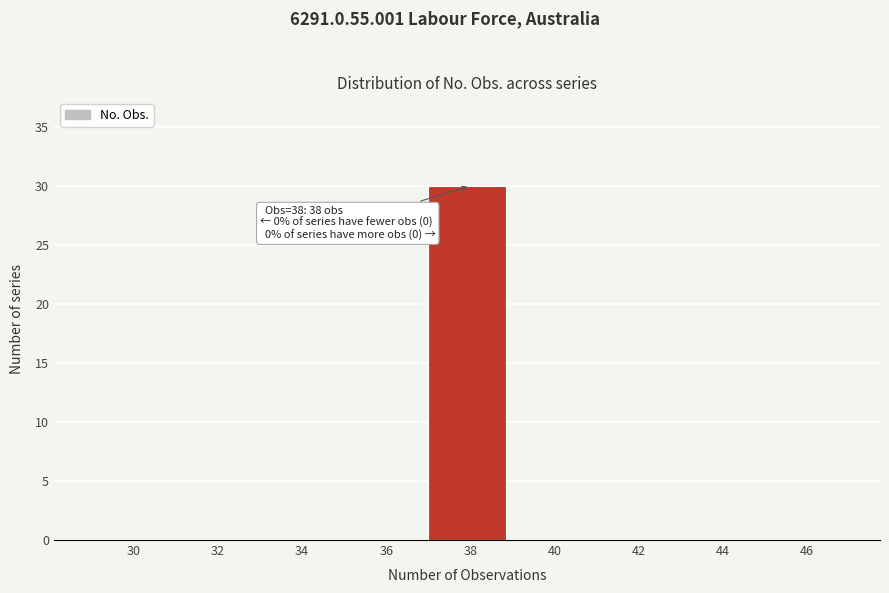

Reading left to right, list all the values displayed in this chart.

30=0	32=0	34=0	36=0	38=30	40=0	42=0	44=0	46=0